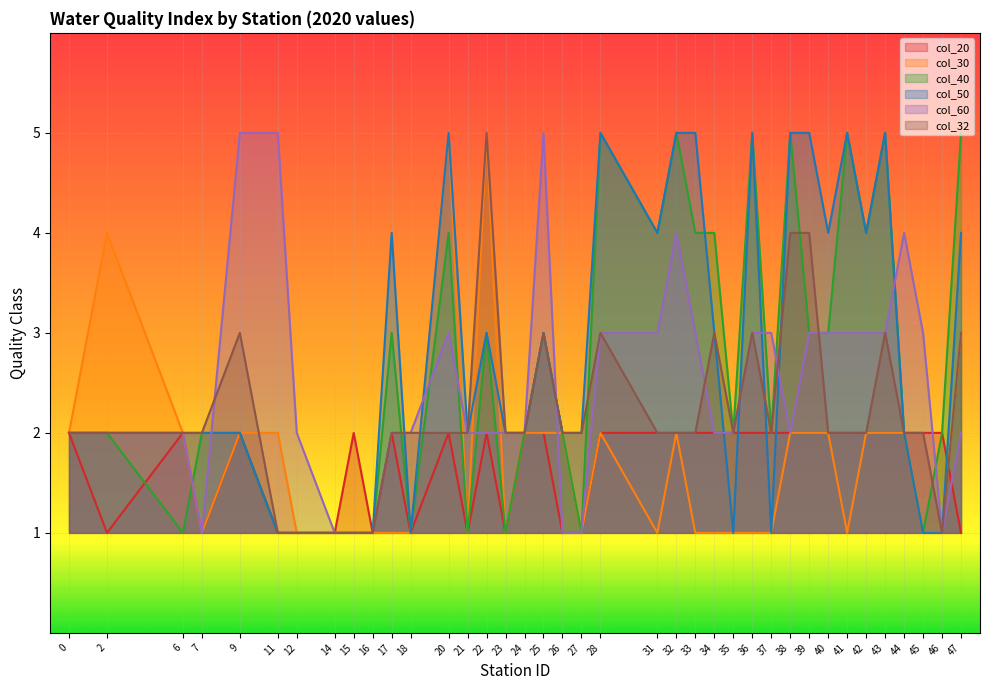

Where does the col_60 series first go above 2?

9